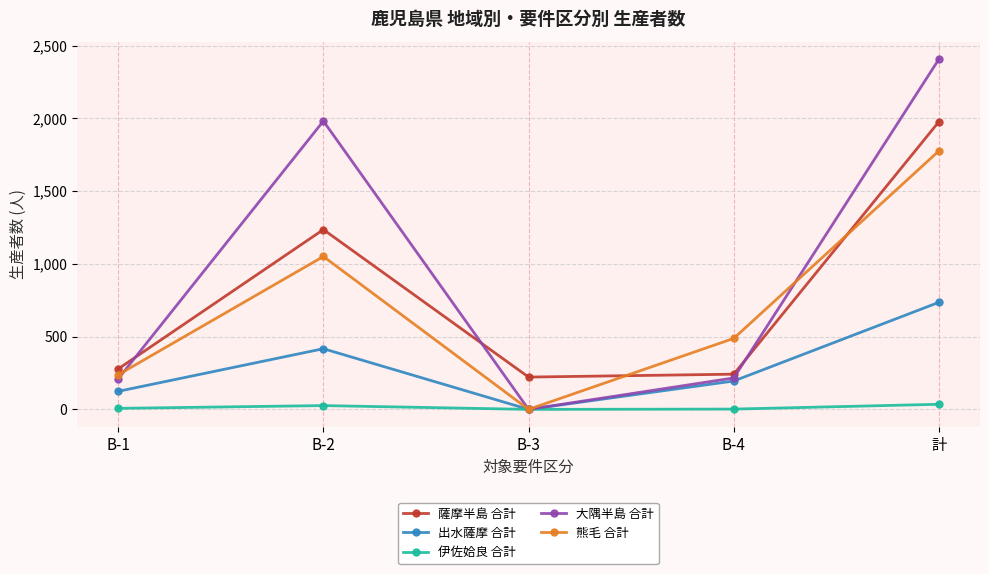

What is the label of the 1st point from the left?

B-1